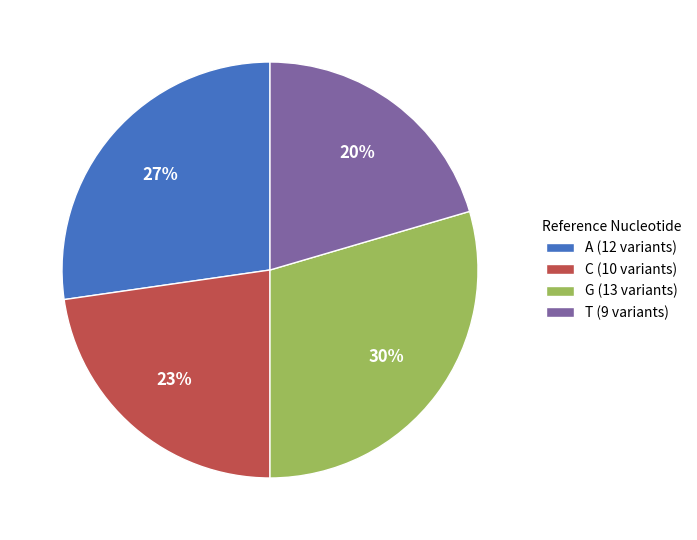

Is it true that C is 23% of the pie?

True